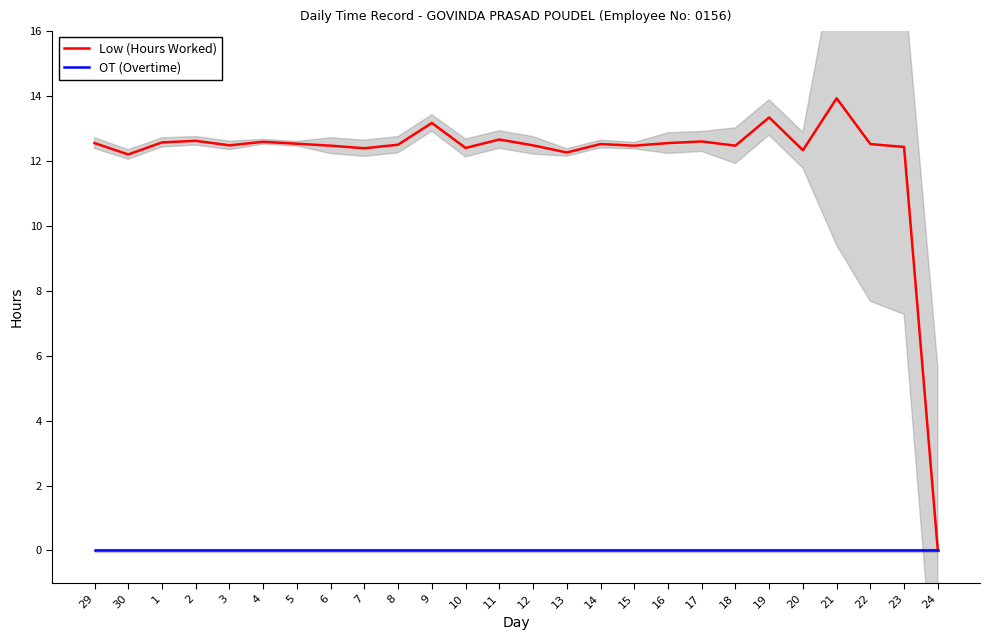

What is the difference between the maximum and minimum values in the Low (Hours Worked) series?

13.9